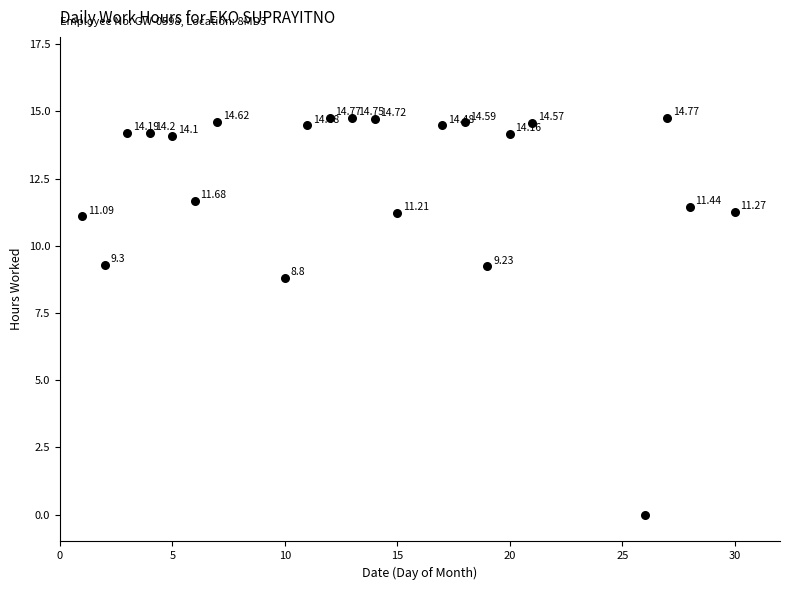

What is the range of Y values (max minus min)?

14.8